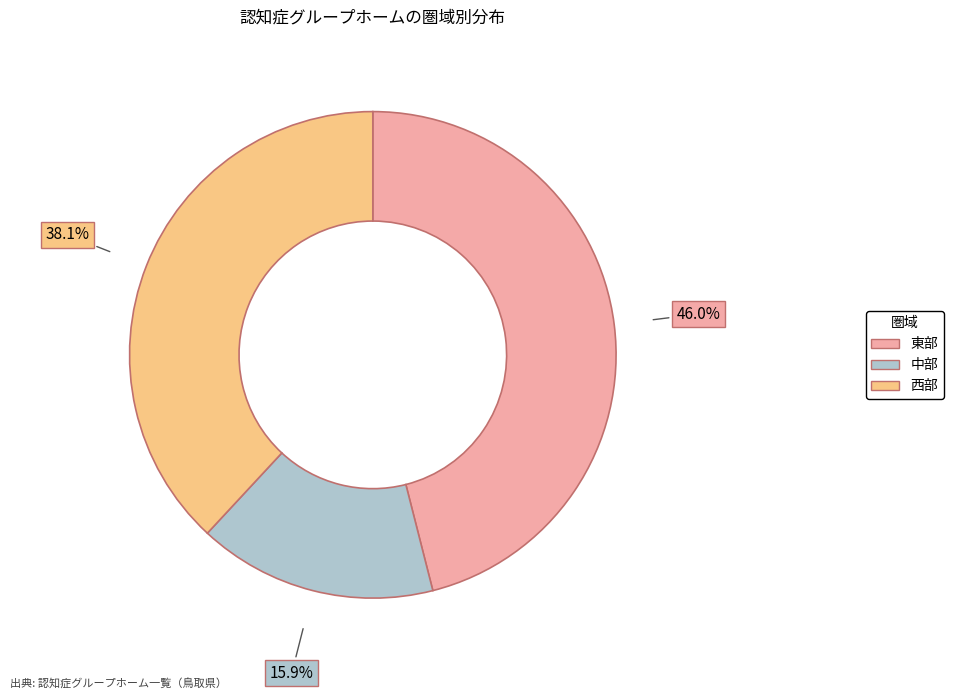

To the nearest percent, what is the combined percentage of 中部 and 西部?

54%